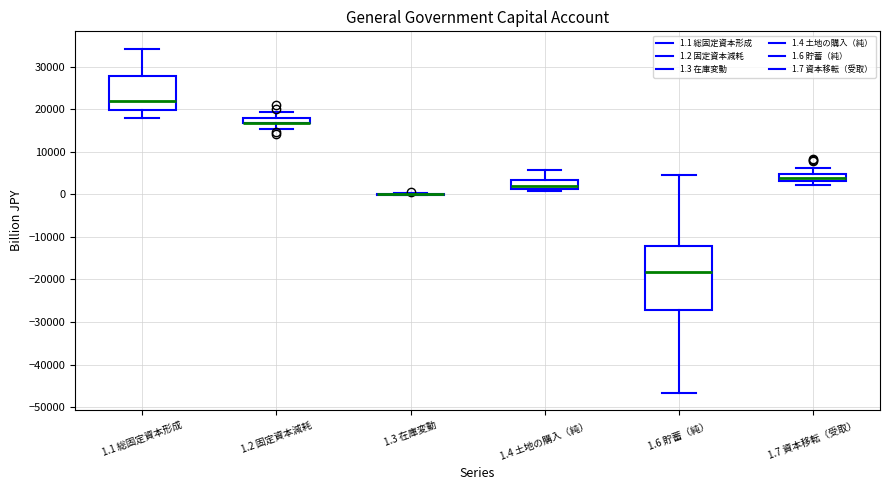

Which box is the tallest, from its lower edge to its upper edge?

1.6 貯蓄（純）